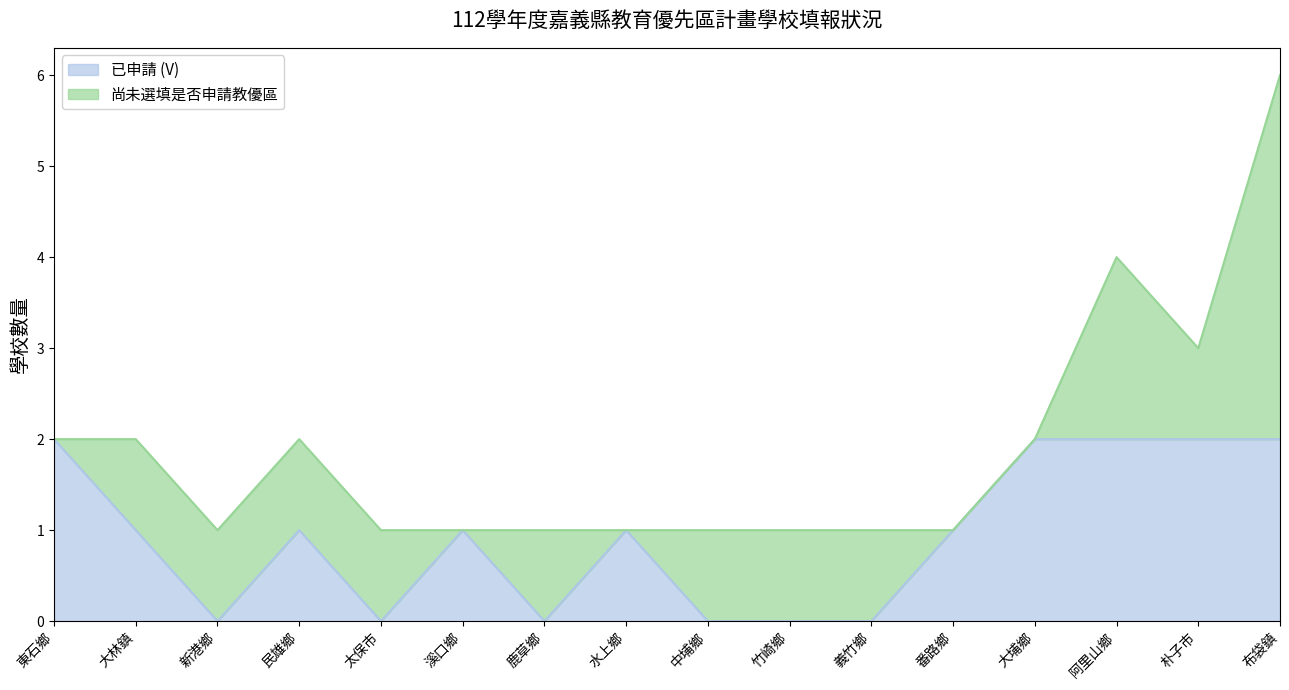

Is it true that the value at 番路鄉 is 2?

False